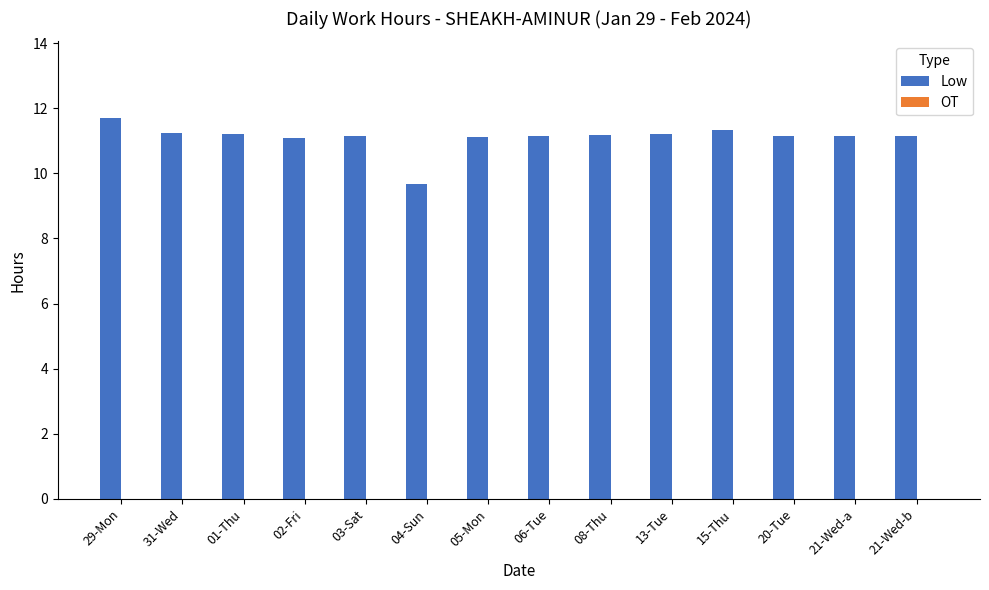

How many categories are shown in the chart?

14